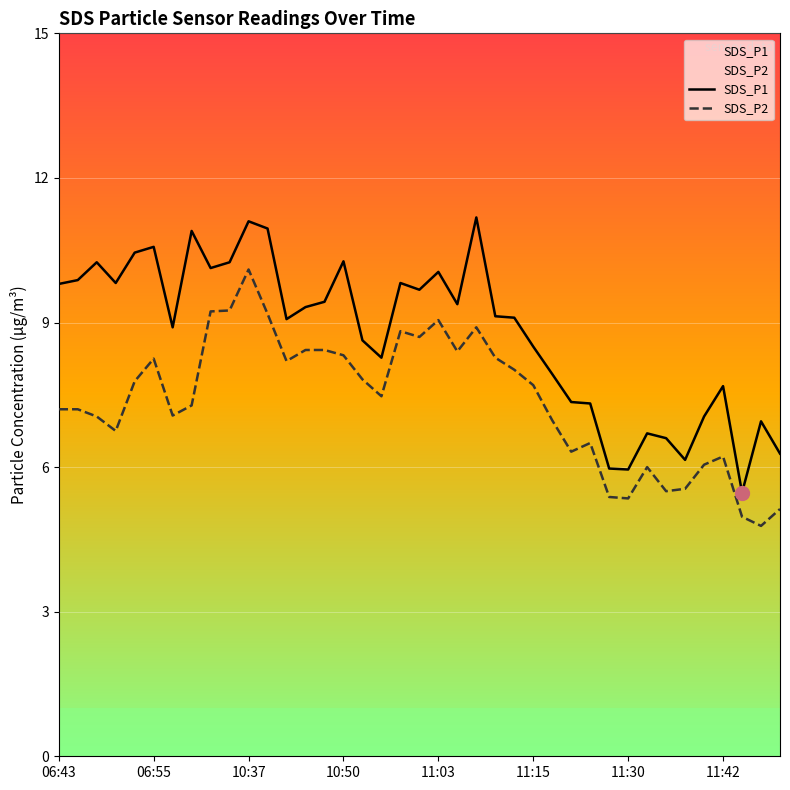

The value of SDS_P1 at 11:42 is 11.7. True or false?

False